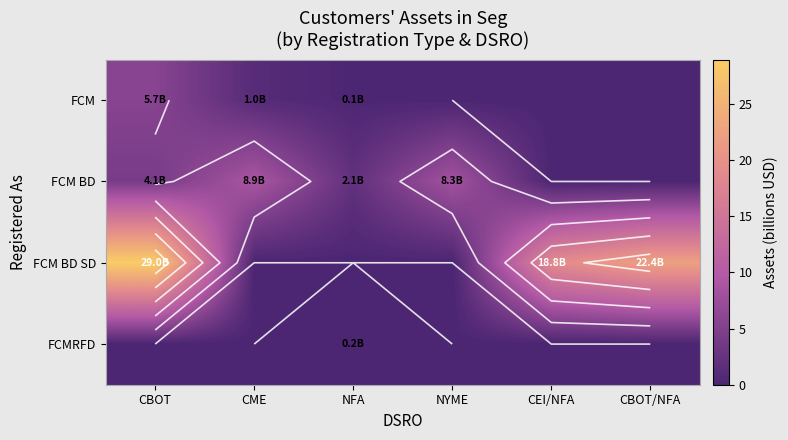

What is the total value across all series at CME?

9.9